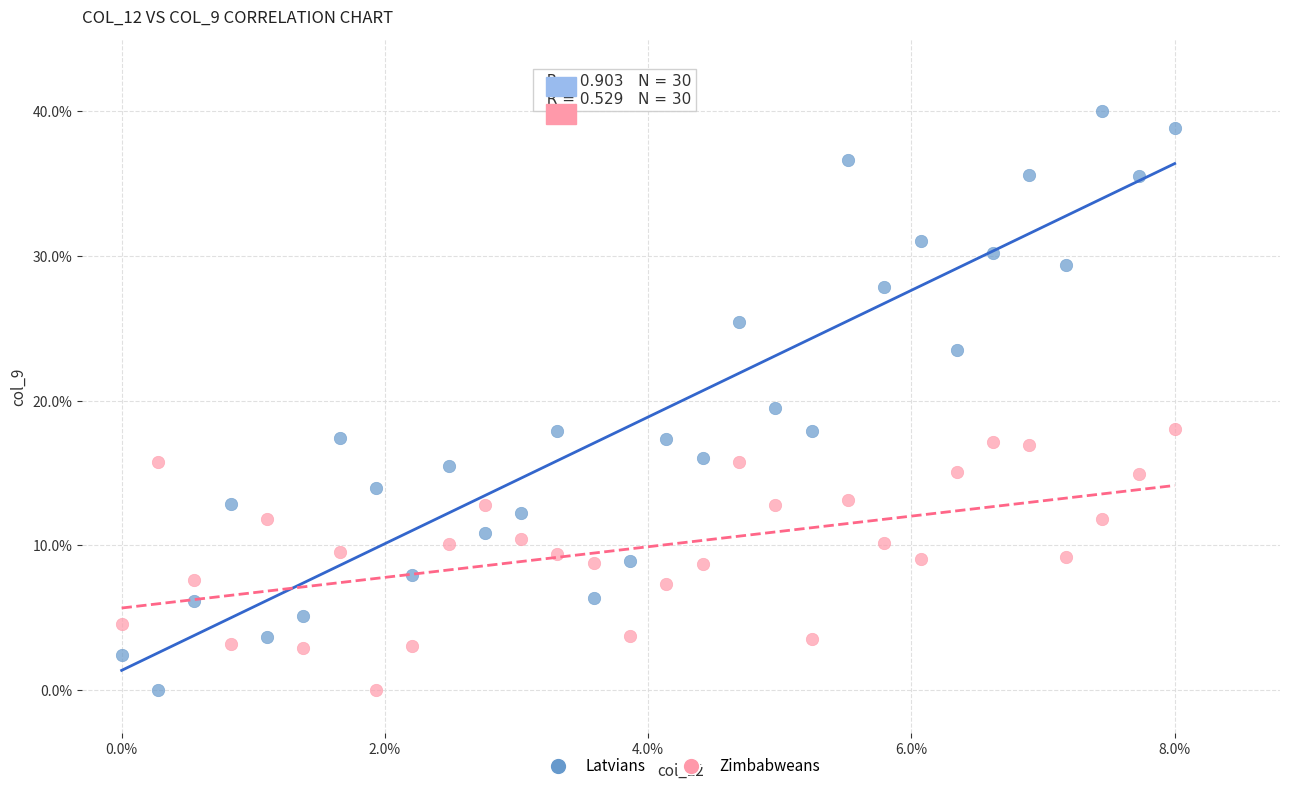

What are all the series names shown in the legend?

Latvians, Zimbabweans